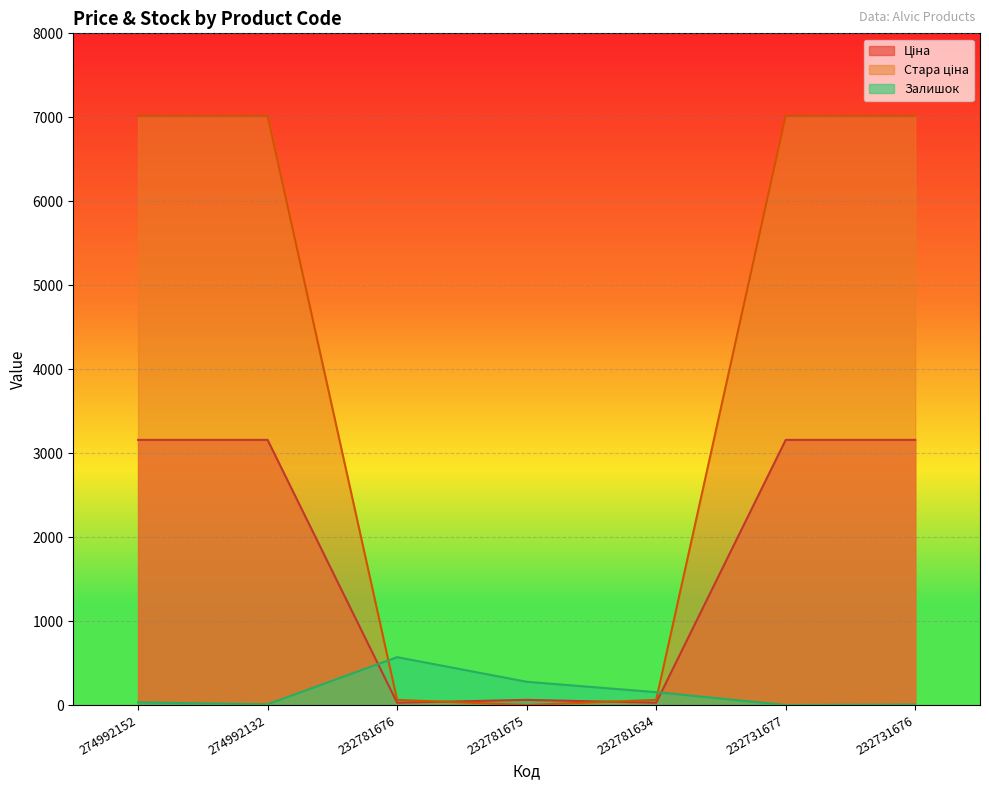

What is the value of the Залишок point at the 4th from the left?

277.0